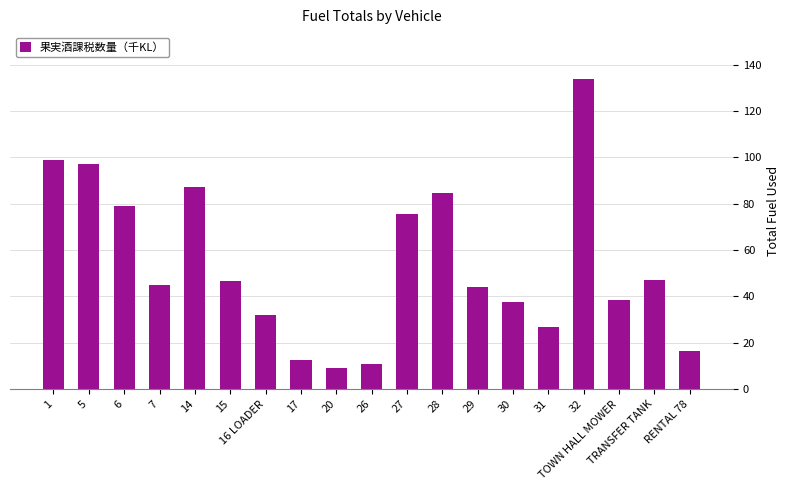

What is the greatest value displayed?

134.0